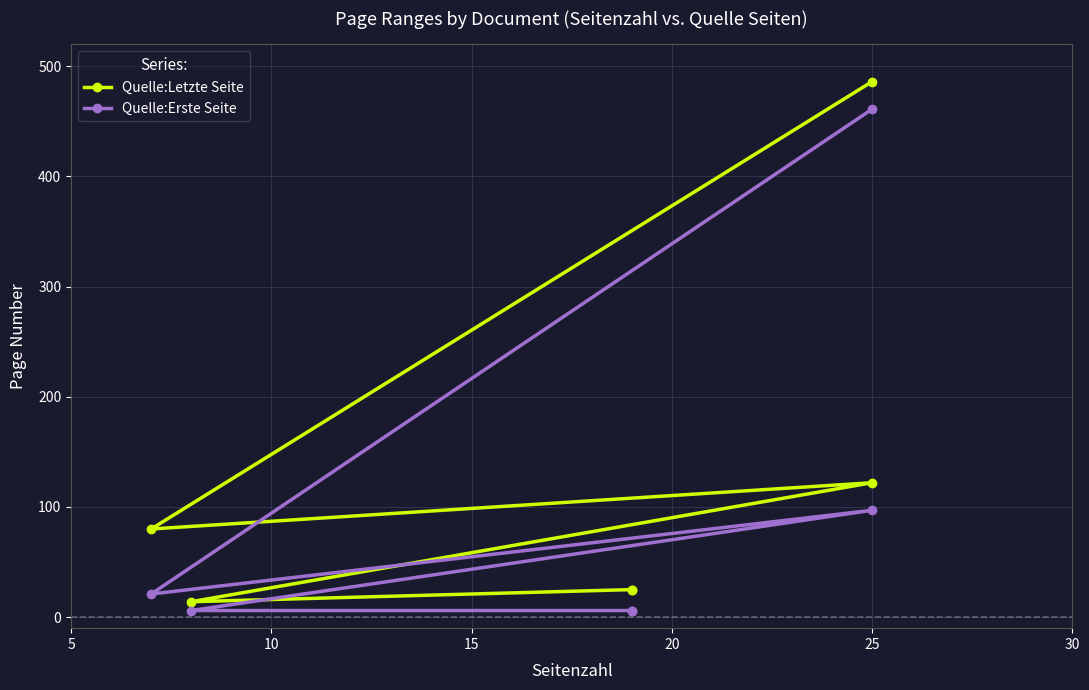

True or false: Quelle:Erste Seite and Quelle:Letzte Seite cross at least once.

False